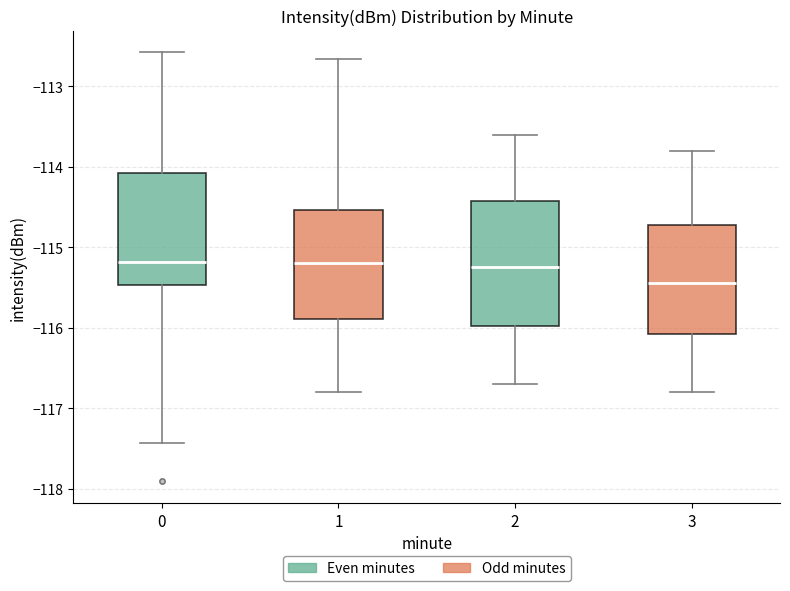

Comparing the boxes themselves (not the whiskers), which one is the tallest?

2